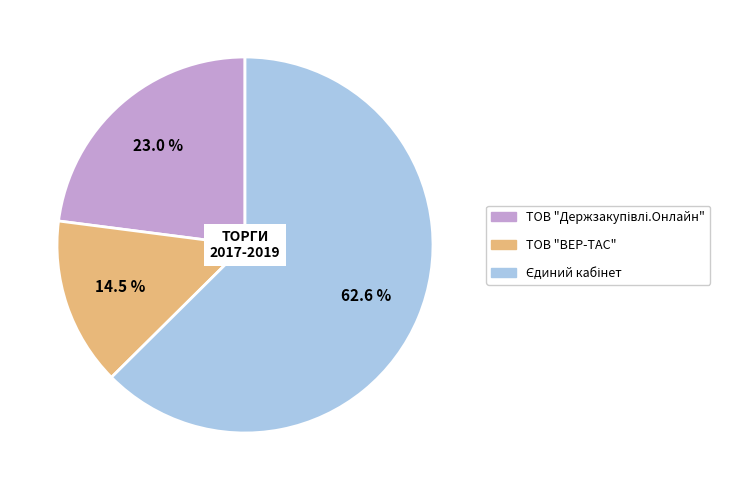

What is the smallest slice in the pie chart?

ТОВ "ВЕР-ТАС"